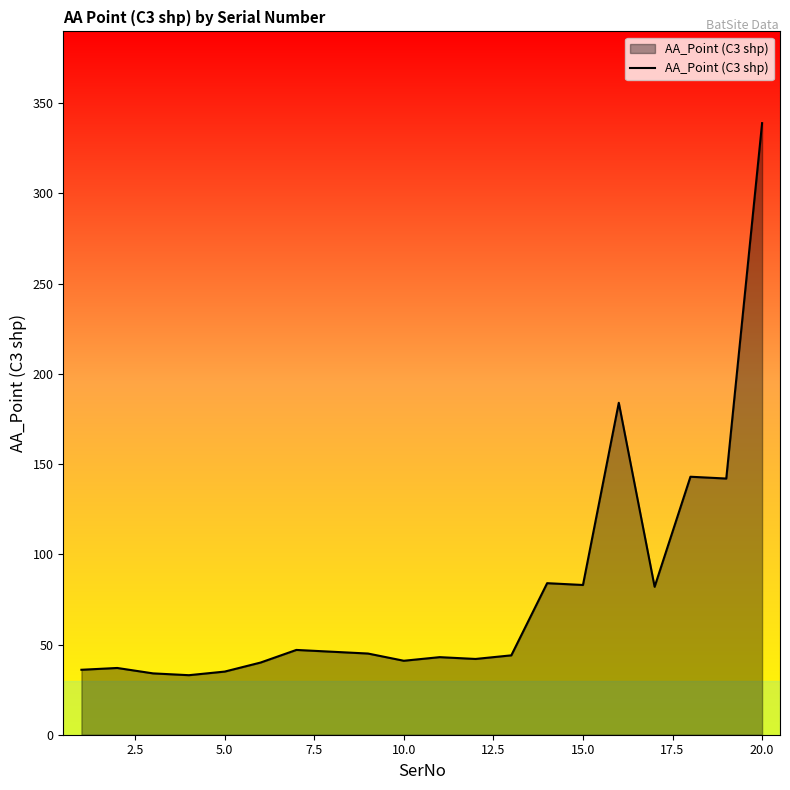

What is the smallest value displayed?

33